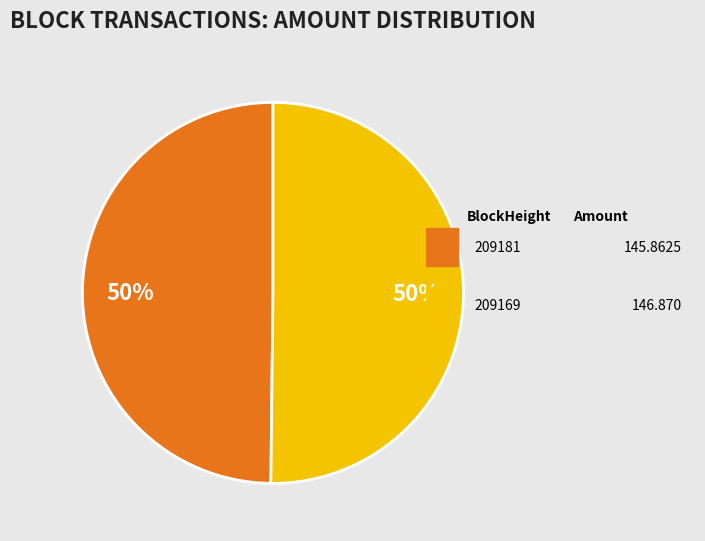

To the nearest percent, what is the average slice percentage?

50%